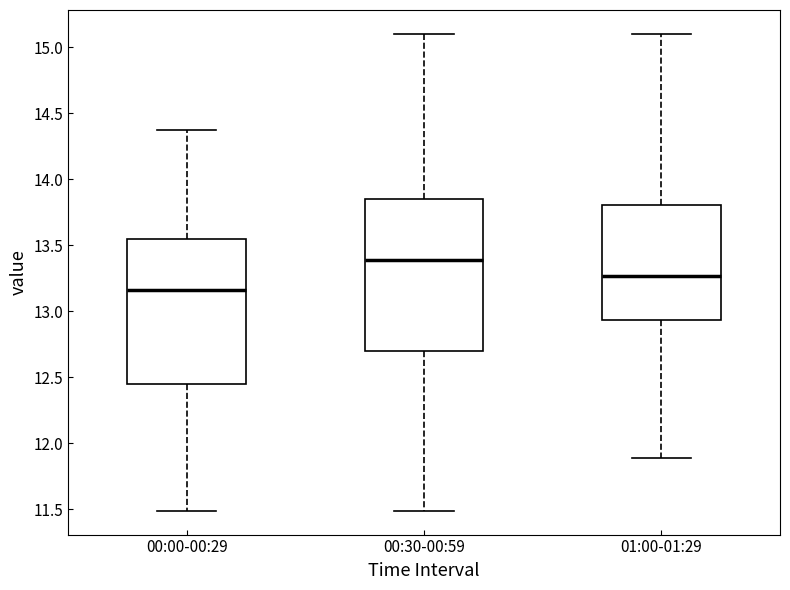

Reading left to right, transcribe this box plot: for each box, give where its median line is, the range the box spans, and where its two whiskers end, as read against the y-axis. The values are not printed on the chart, so give them approximately, as read against the axis.

00:00-00:29: median 13.15, box 12.45 to 13.55, whiskers 11.50 to 14.35
00:30-00:59: median 13.40, box 12.70 to 13.85, whiskers 11.50 to 15.10
01:00-01:29: median 13.25, box 12.95 to 13.80, whiskers 11.90 to 15.10